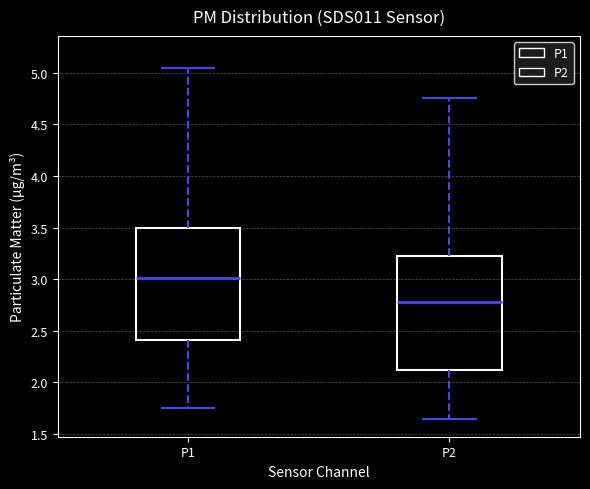

Reading left to right, transcribe this box plot: for each box, give where its median line is, the range the box spans, and where its two whiskers end, as read against the y-axis. The values are not printed on the chart, so give them approximately, as read against the axis.

P1: median 3.00, box 2.40 to 3.50, whiskers 1.75 to 5.05
P2: median 2.80, box 2.10 to 3.20, whiskers 1.65 to 4.75